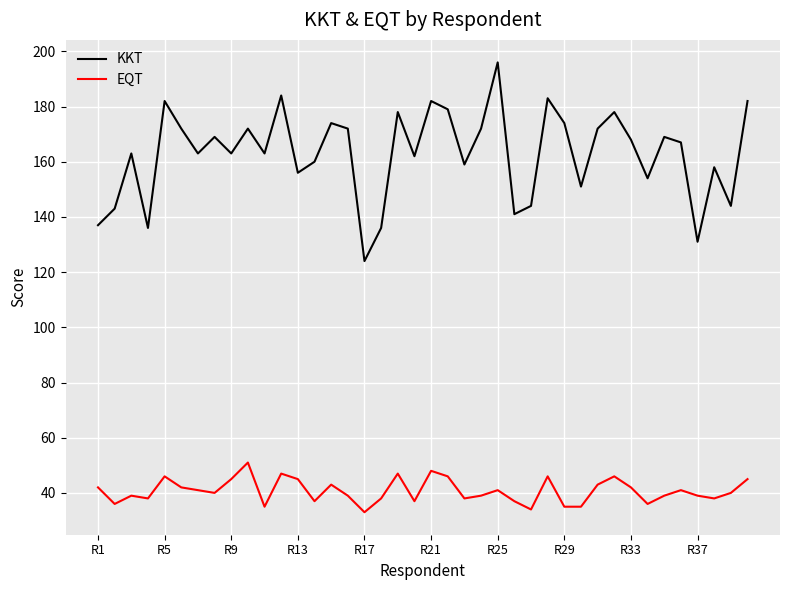

Rank the series by their maximum value, from highest to lowest.

KKT, EQT